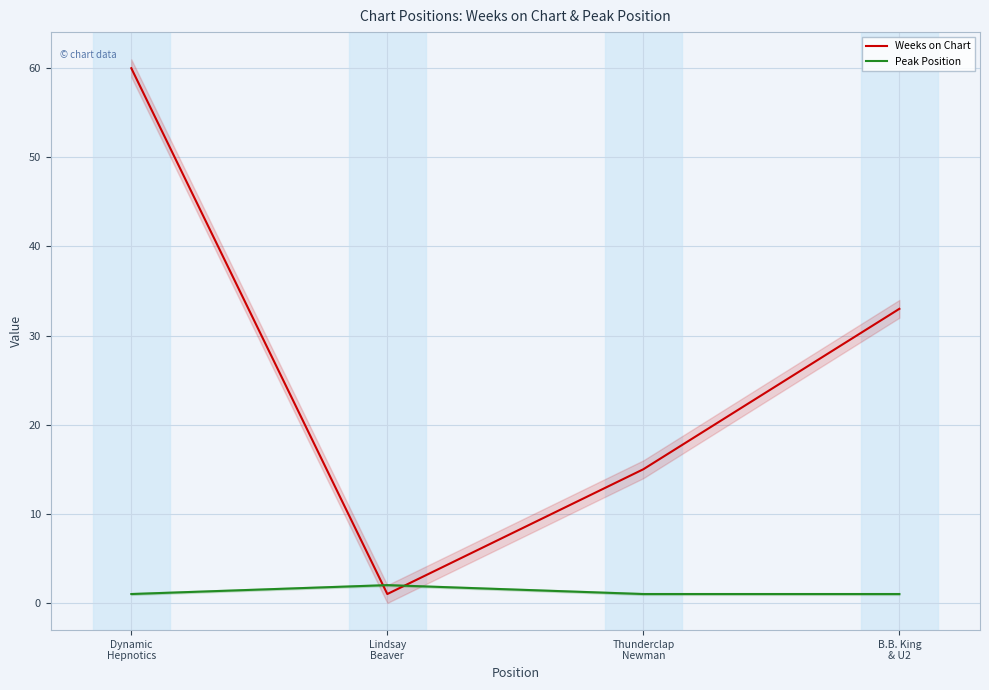

What is the difference between the maximum and second lowest values in the Weeks on Chart series?

45